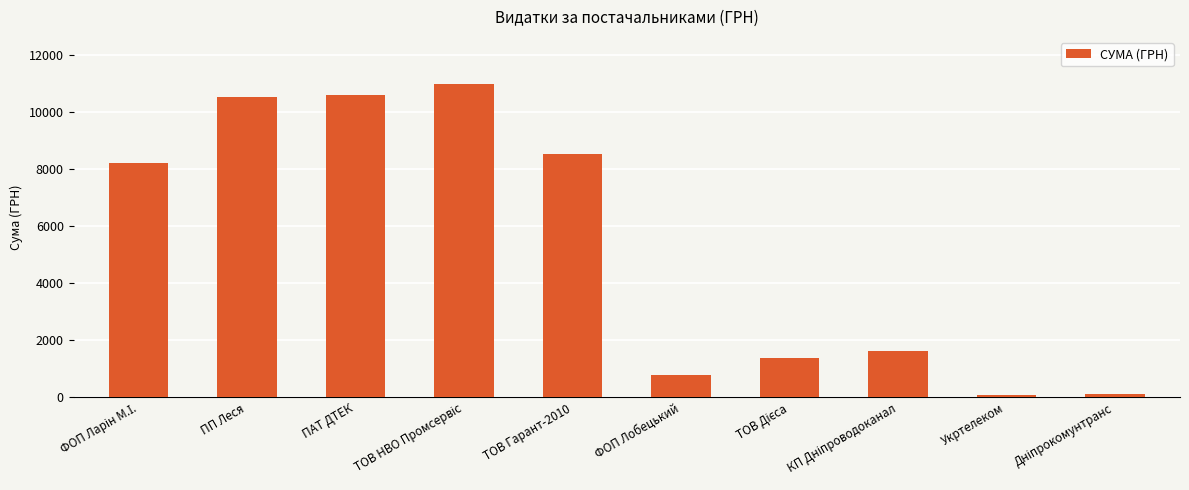

What is the value of the 8th bar from the left?

1645.1